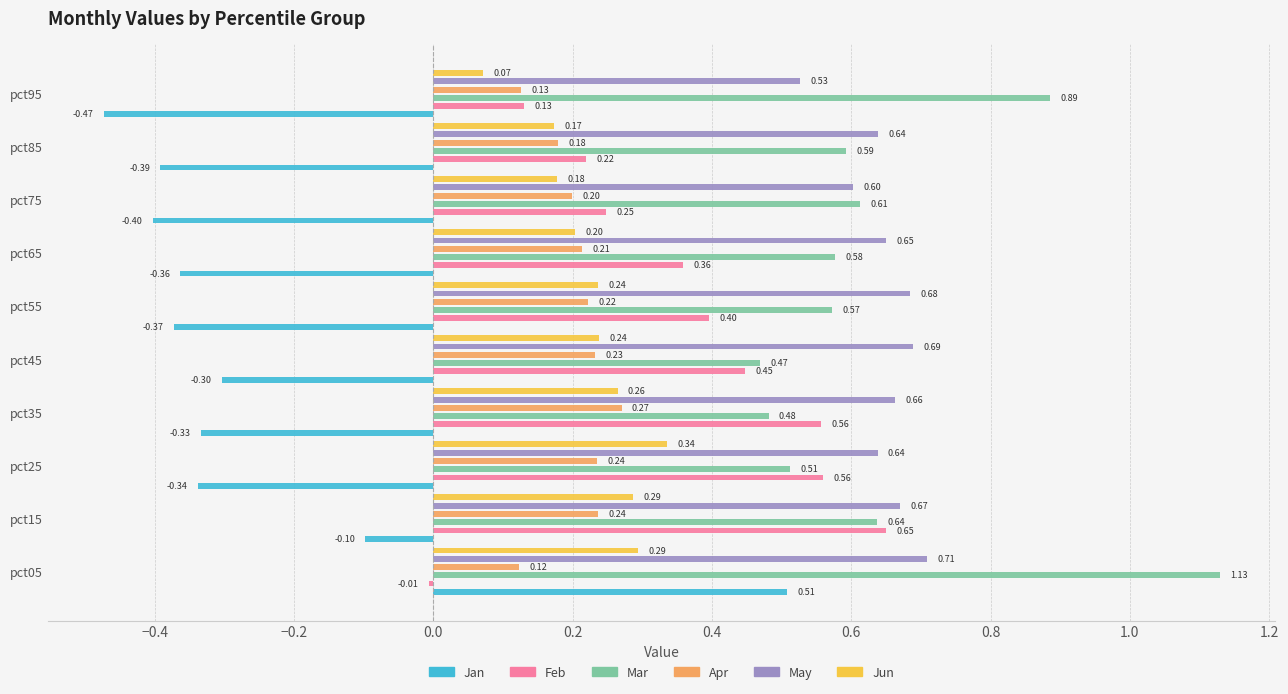

What is the difference between the maximum and minimum values in the Mar series?

0.7